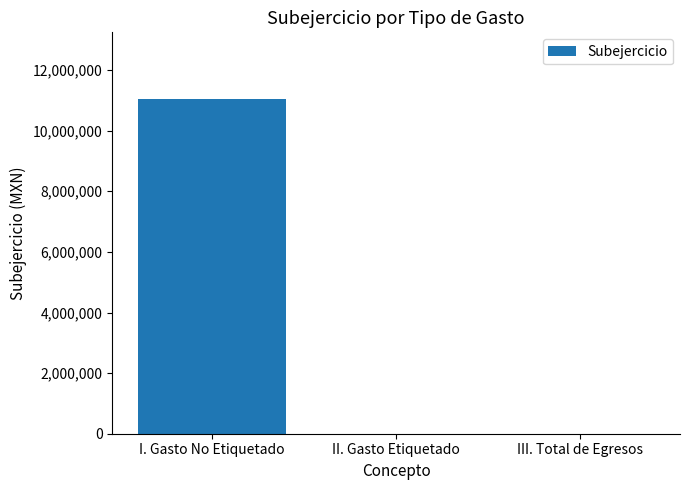

How many data points are above 0?

1